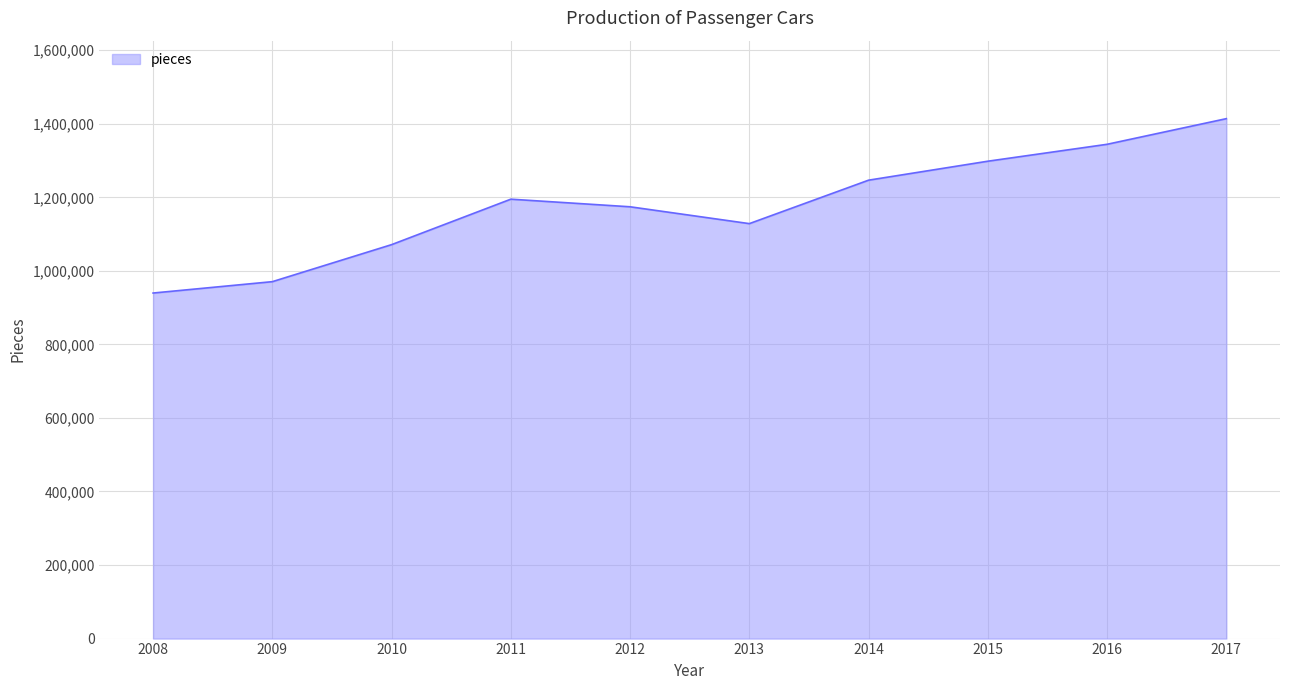

Which category has the lowest value across all series?

2008